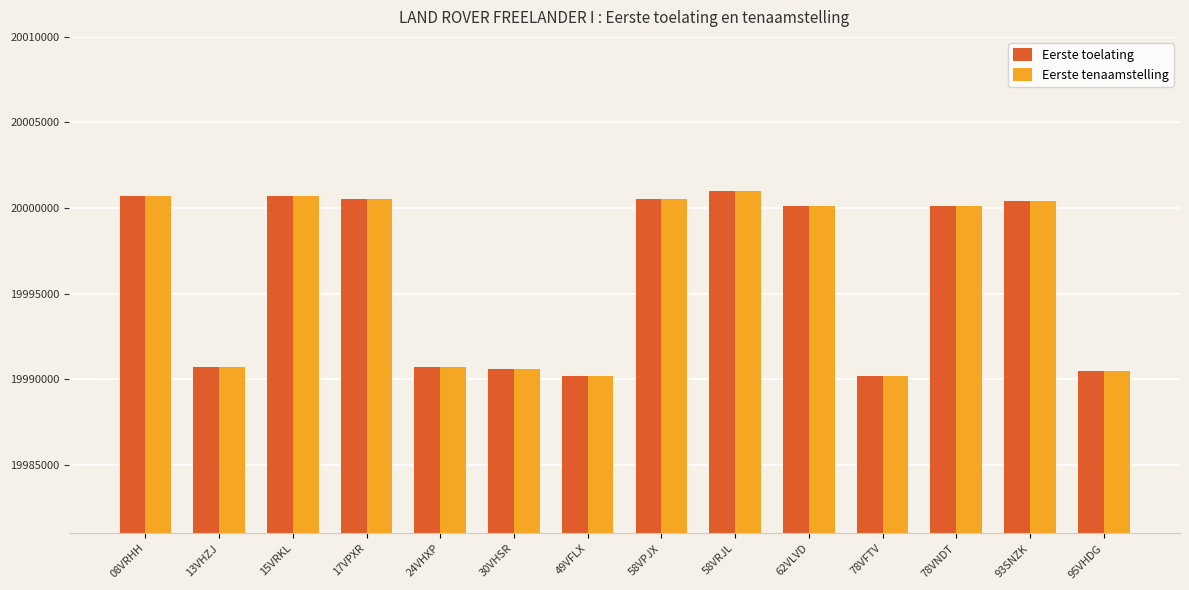

What is the smallest value displayed?

19990204